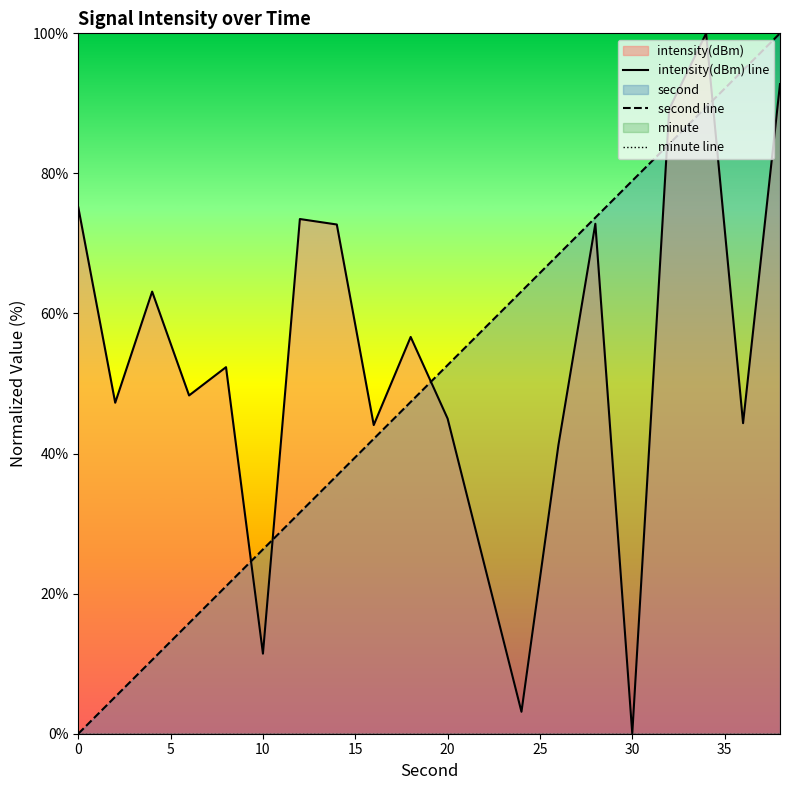

What is the maximum value for second line?

100.0